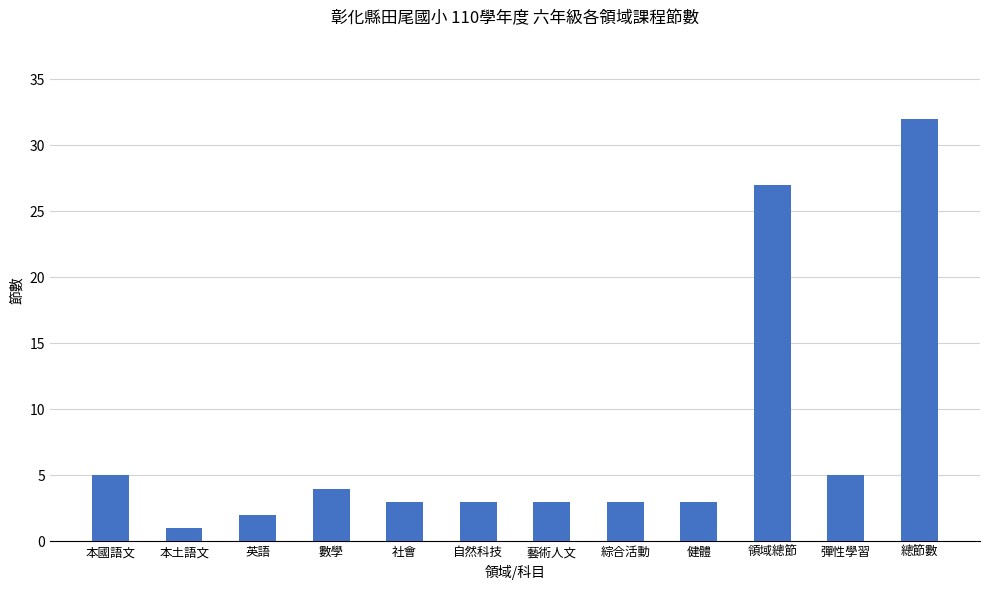

How many series are shown in this chart?

1